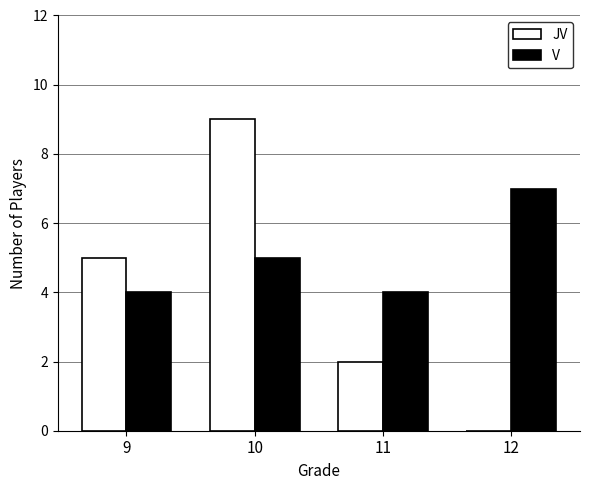

What is the sum of all JV values?

16